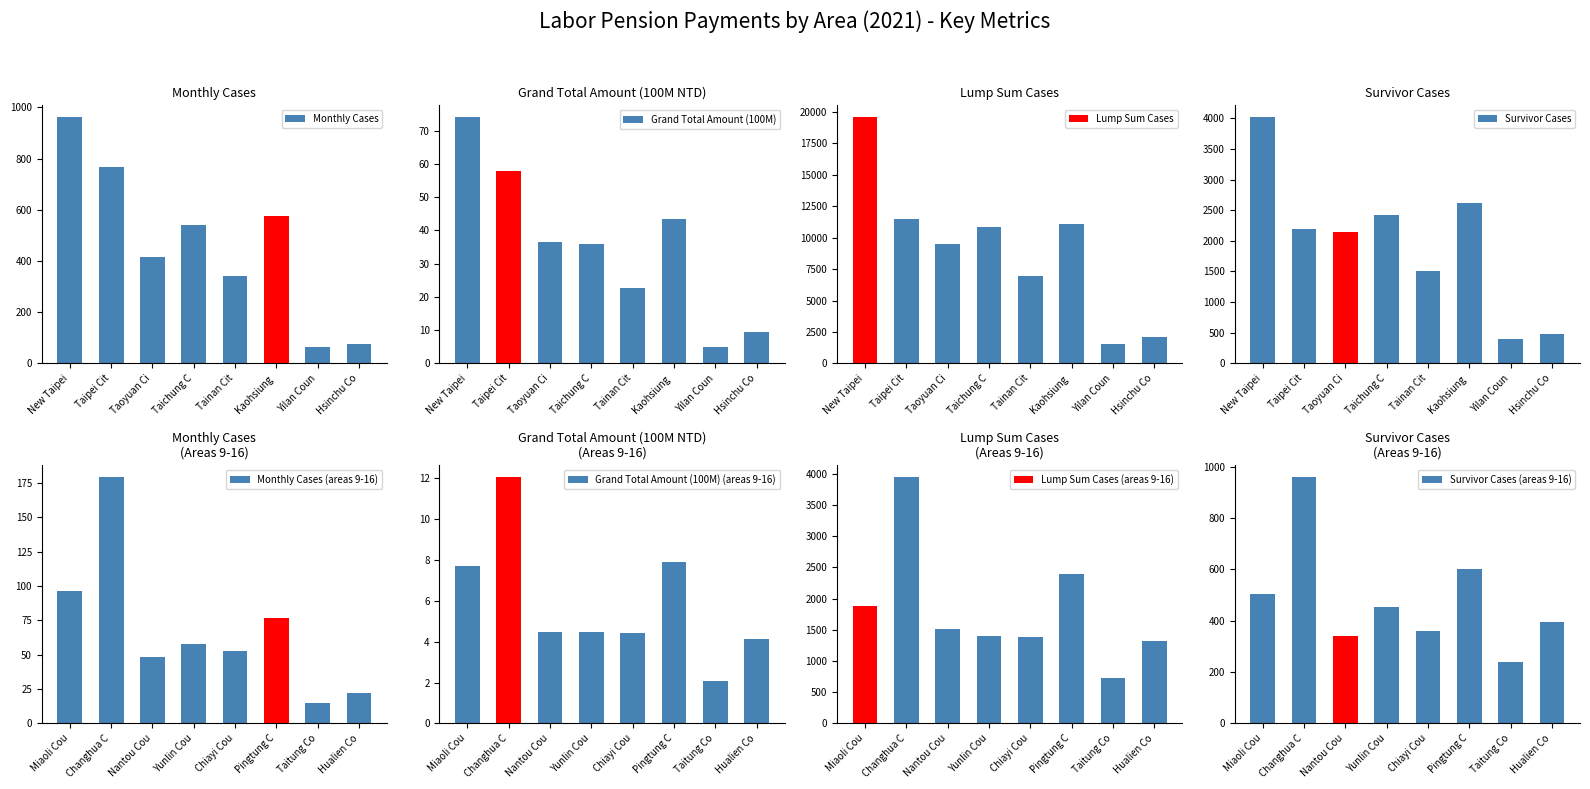

Which series has the largest total across all categories?

Lump Sum Cases